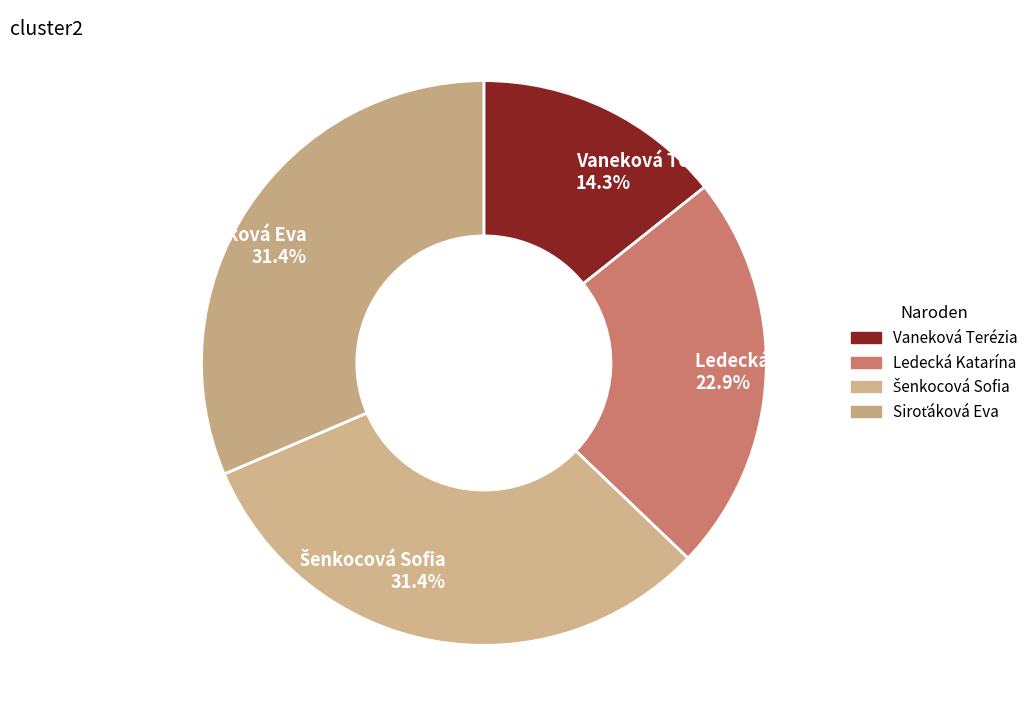

Is Ledecká Katarína 22.9% the majority of the pie?

No